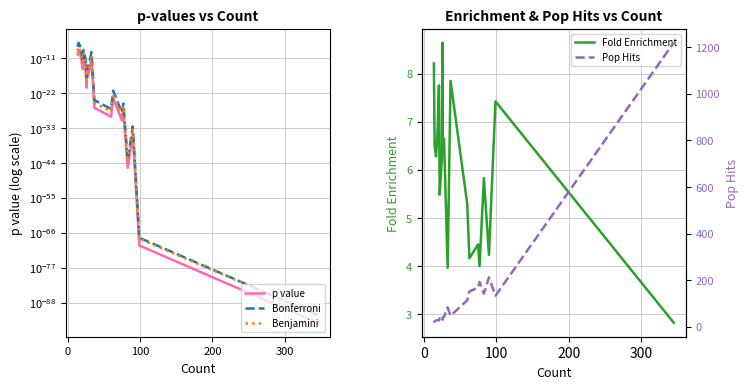

Is the value of Benjamini at 13 greater than the value of p value at 15?

Yes